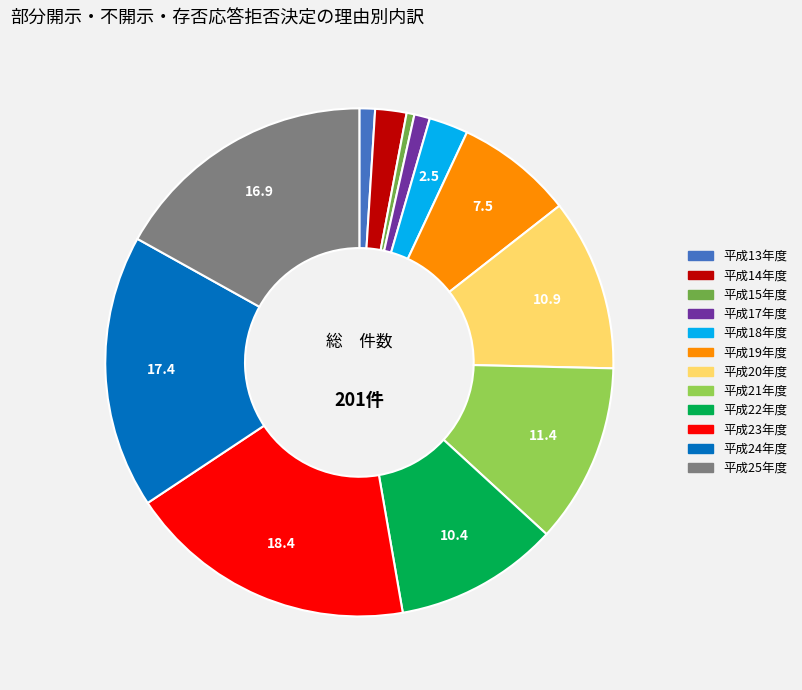

Does 平成20年度 account for over 50% of the chart?

No